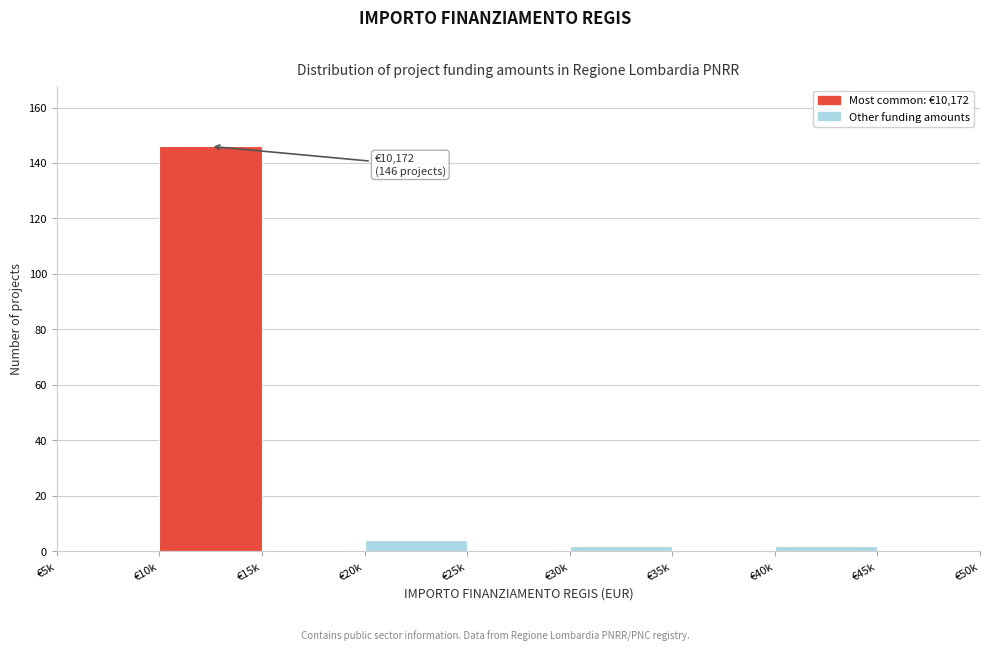

Which label corresponds to the largest value in the chart?

€10k